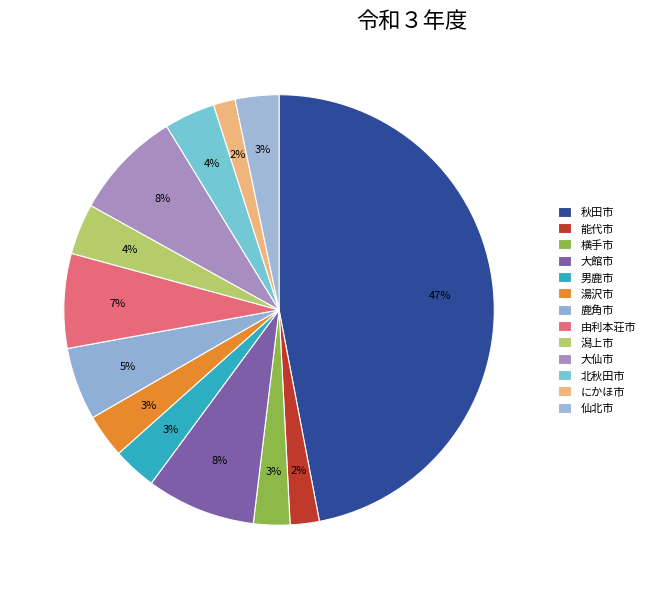

To the nearest percent, what is the average slice percentage?

8%